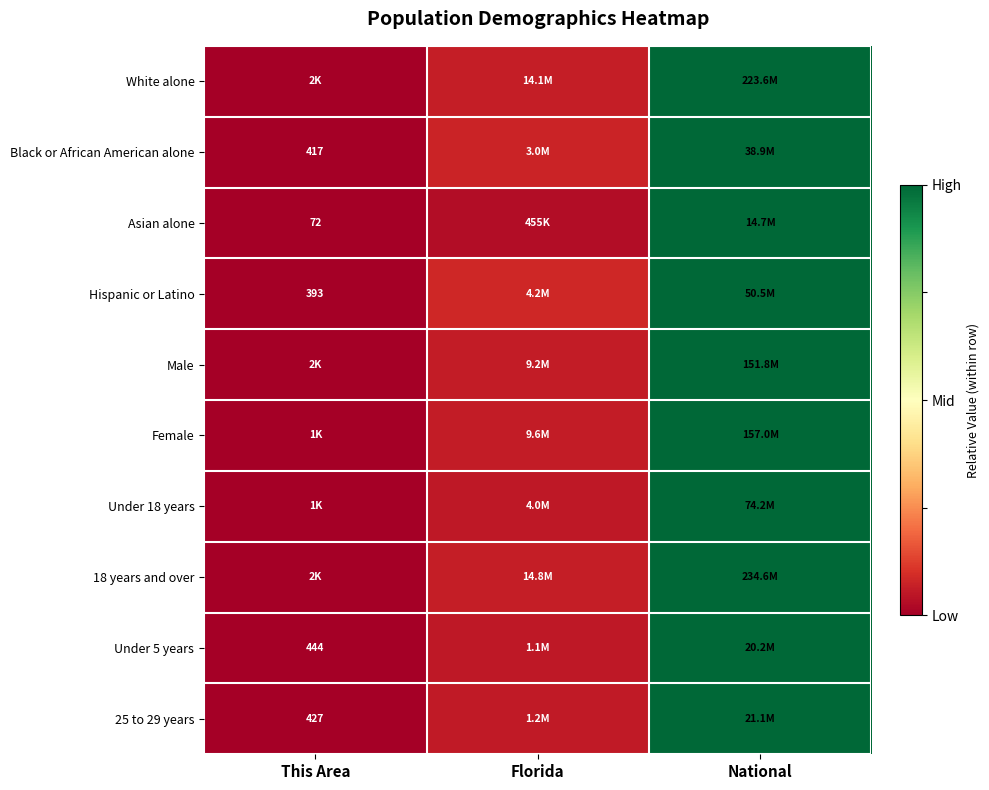

The value of 18 years and over at National is 0.6. True or false?

False